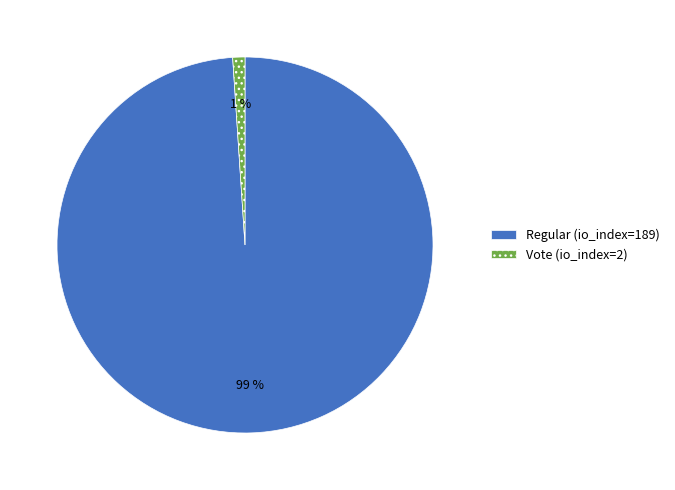

Which has a higher value, Regular (io_index=189) or Vote (io_index=2)?

Regular (io_index=189)